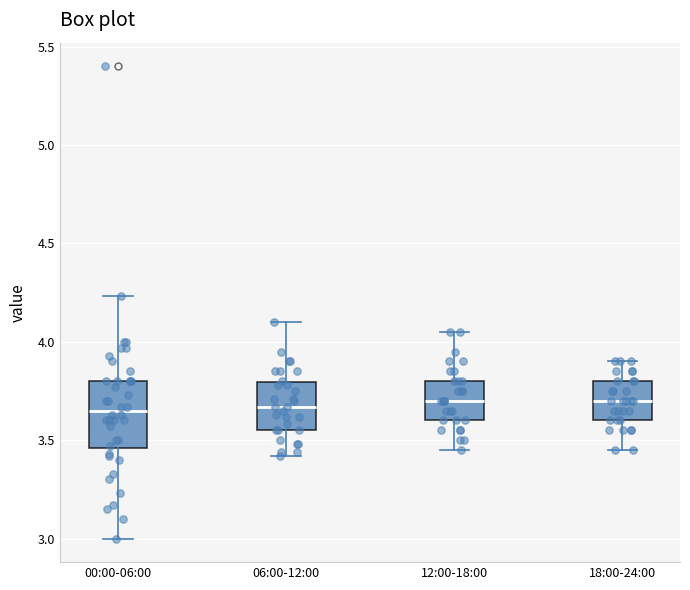

Reading left to right, read every box against the y-axis: the position of its median line, the range the box covers, and the ends of its whiskers. The values are not printed on the chart, so give them approximately, as read against the axis.

00:00-06:00: median 3.65, box 3.45 to 3.80, whiskers 3.00 to 4.25
06:00-12:00: median 3.65, box 3.55 to 3.80, whiskers 3.40 to 4.10
12:00-18:00: median 3.70, box 3.60 to 3.80, whiskers 3.45 to 4.05
18:00-24:00: median 3.70, box 3.60 to 3.80, whiskers 3.45 to 3.90